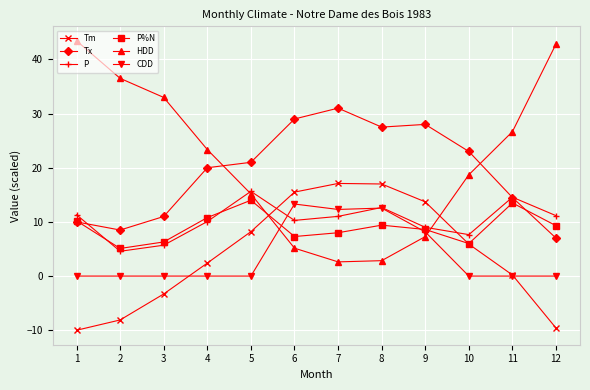

True or false: P and Tx cross at least once.

True